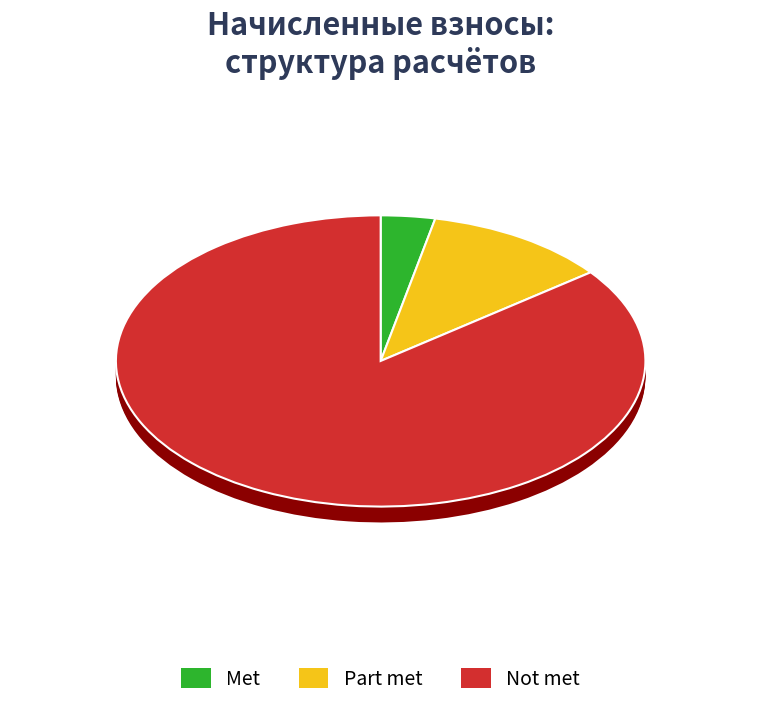

How much of the chart is everything except 19?

100.0%